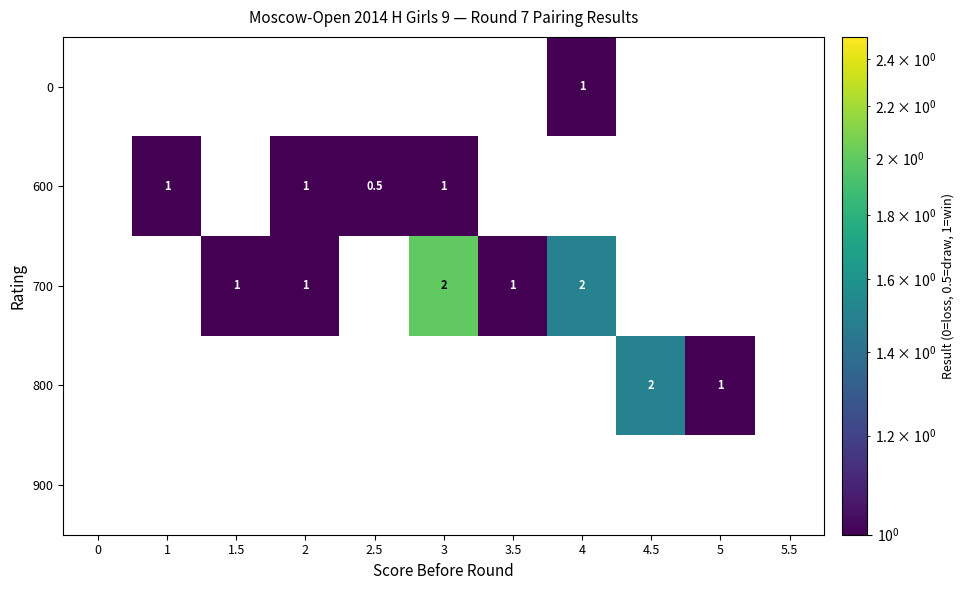

What is the minimum value shown in the chart?

0.5